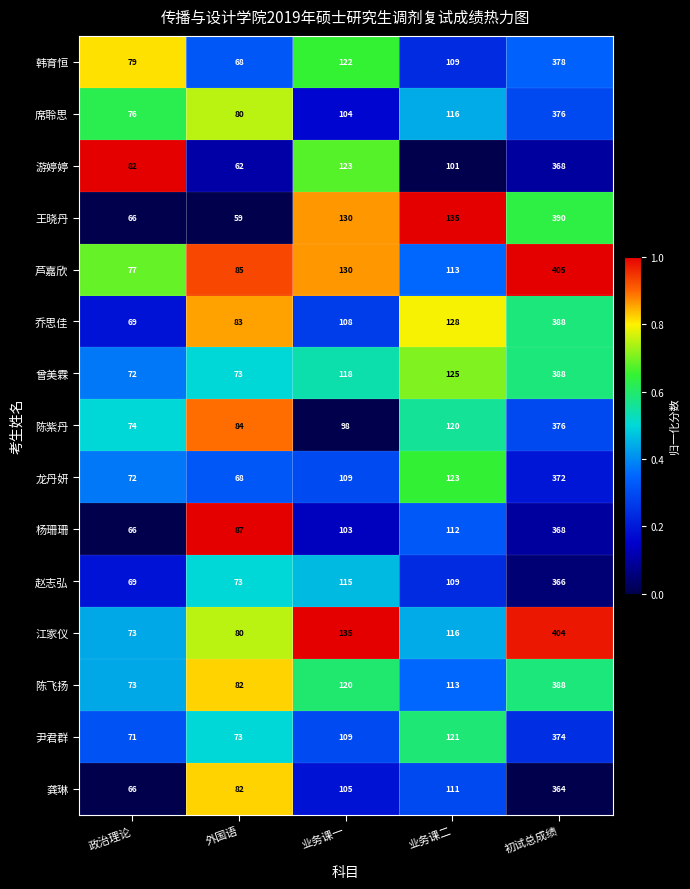

What is the total value across all series at 外国语?

1139